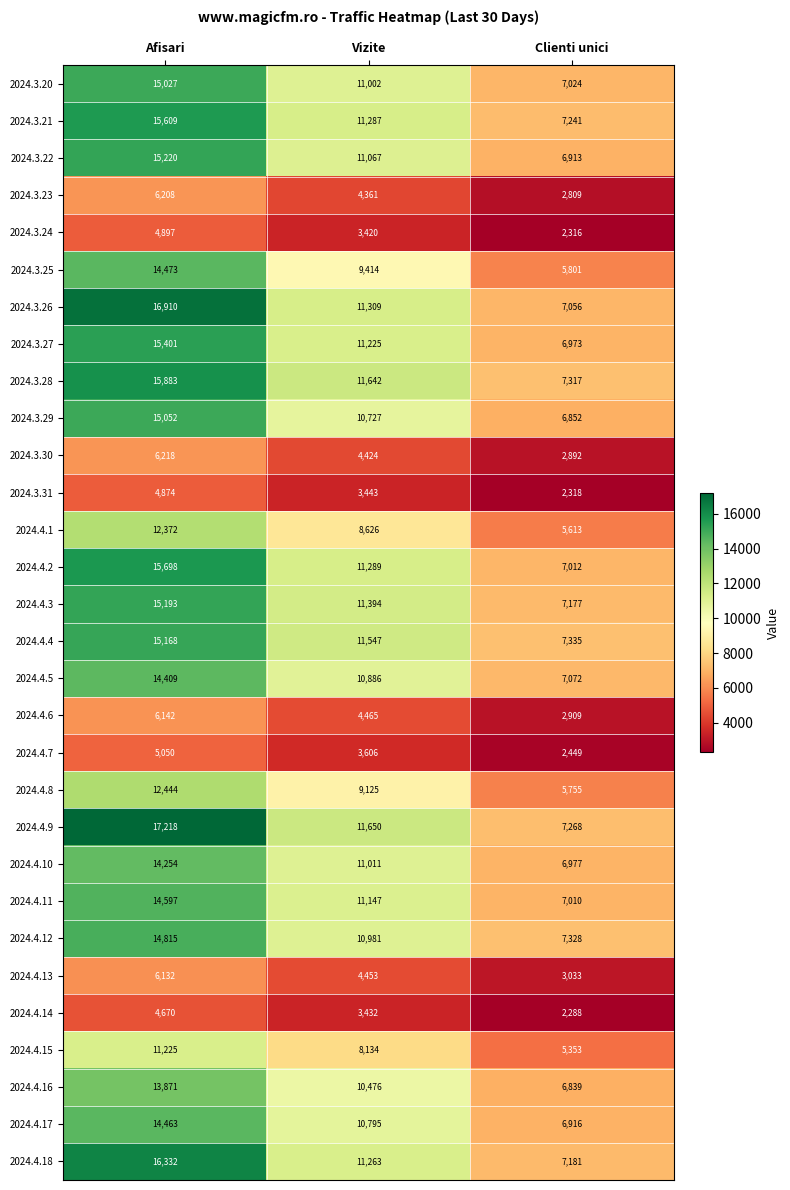

List the series in order of their peak value, lowest first.

2024.4.14, 2024.3.31, 2024.3.24, 2024.4.7, 2024.4.13, 2024.4.6, 2024.3.23, 2024.3.30, 2024.4.15, 2024.4.1, 2024.4.8, 2024.4.16, 2024.4.10, 2024.4.5, 2024.4.17, 2024.3.25, 2024.4.11, 2024.4.12, 2024.3.20, 2024.3.29, 2024.4.4, 2024.4.3, 2024.3.22, 2024.3.27, 2024.3.21, 2024.4.2, 2024.3.28, 2024.4.18, 2024.3.26, 2024.4.9